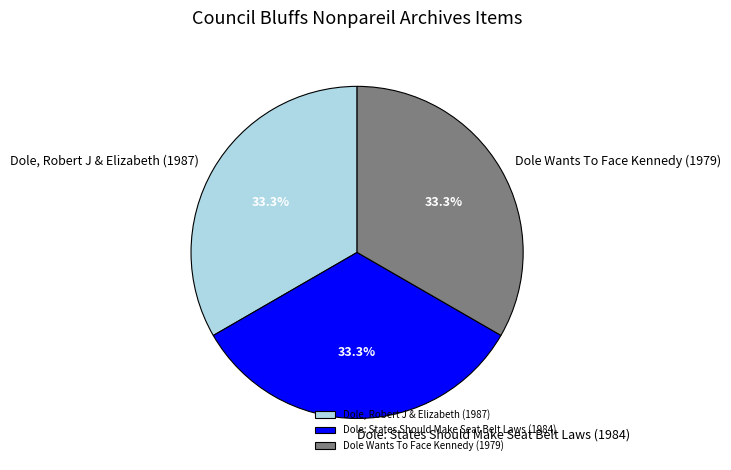

How many segments does this pie chart have?

3